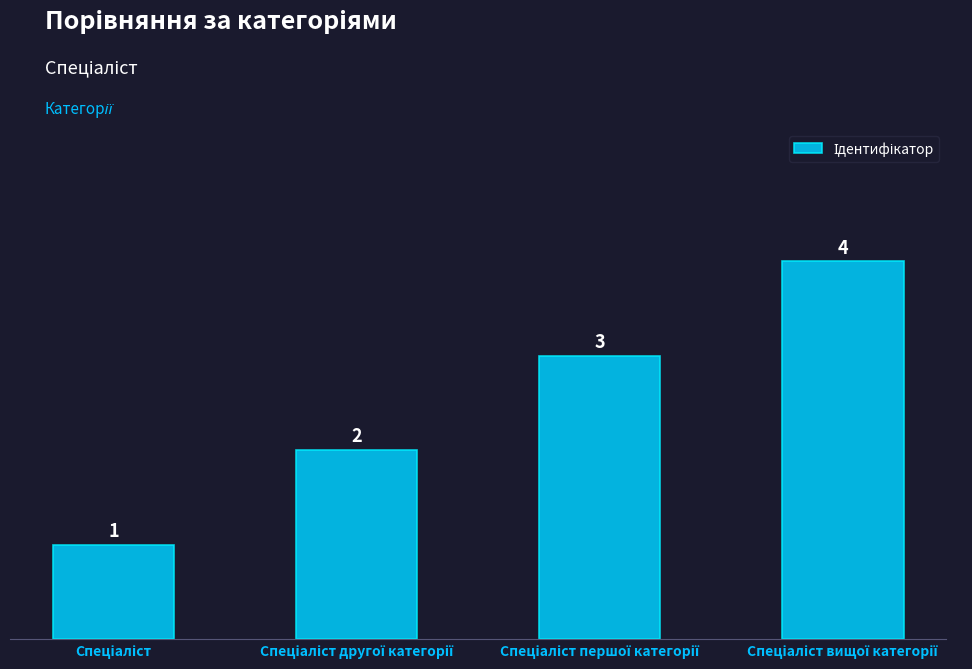

Count the values in the range 2 to 4.

3